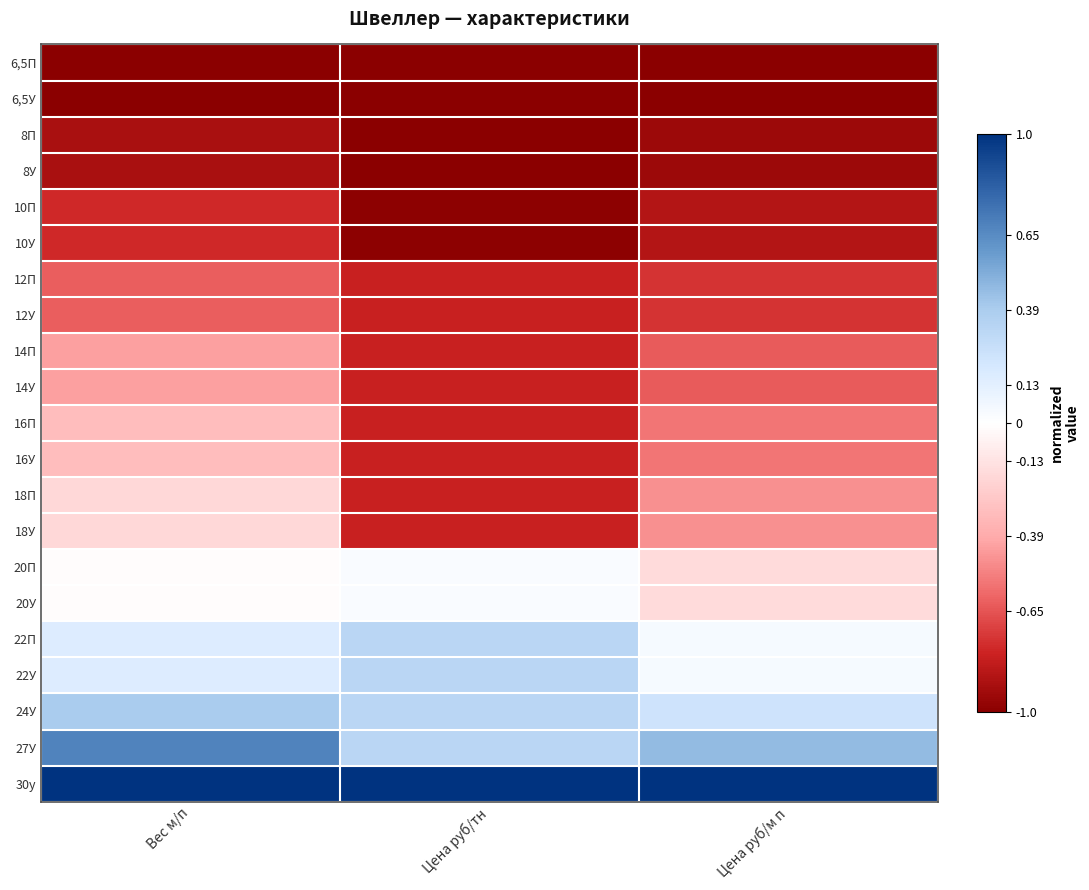

Between Вес м/п and Цена руб/м п, which is larger?

Вес м/п